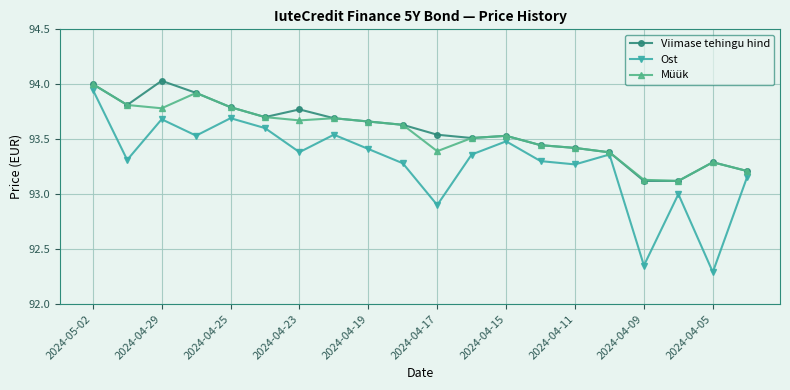

Which series has the widest spread of values?

Ost